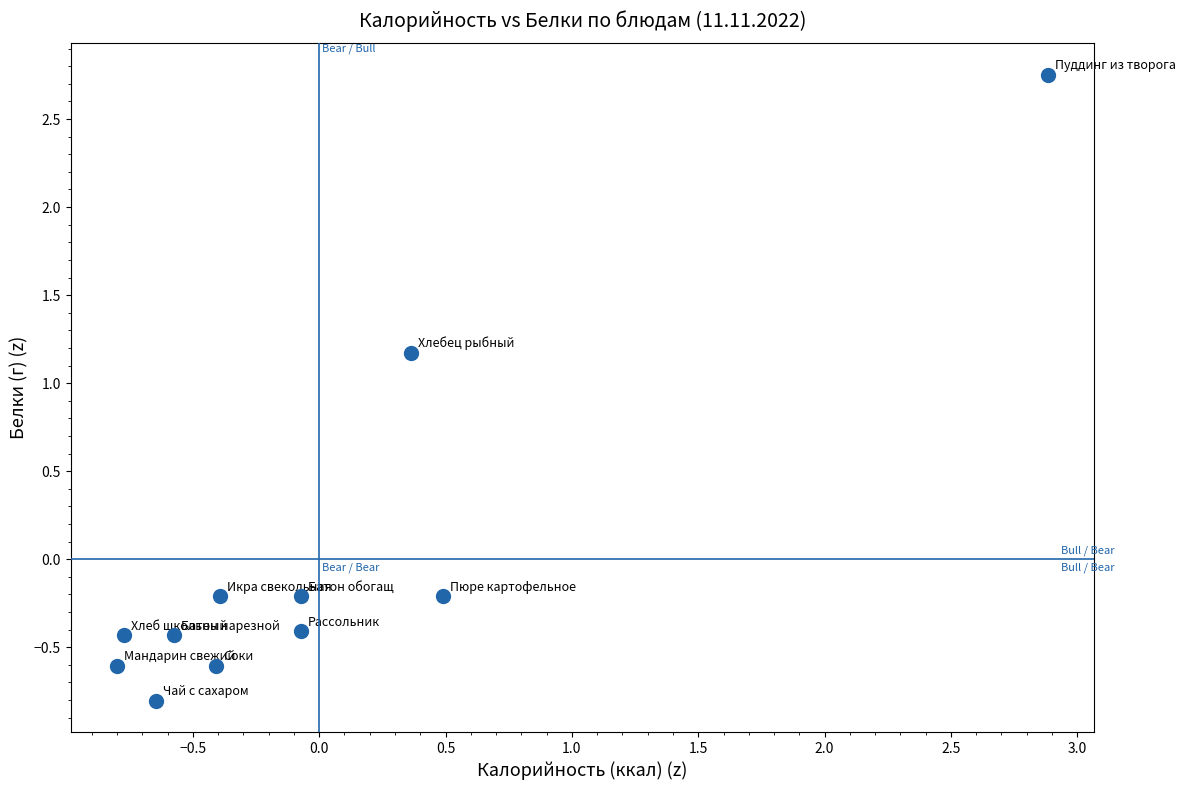

What is the range of X values (max minus min)?

3.7